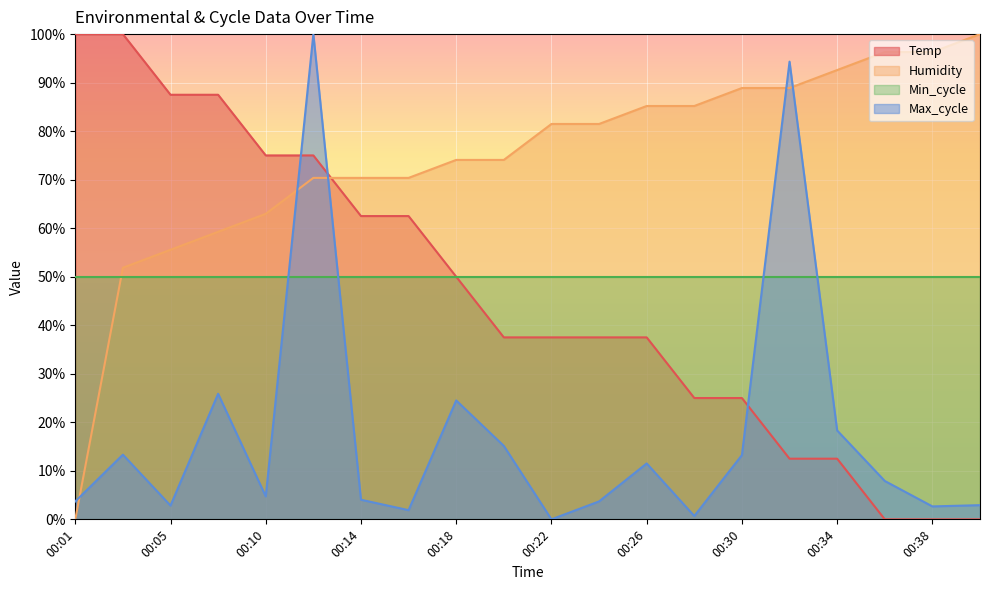

In Max_cycle, how many points are lower than both neighbors (excluding endpoints)?

6